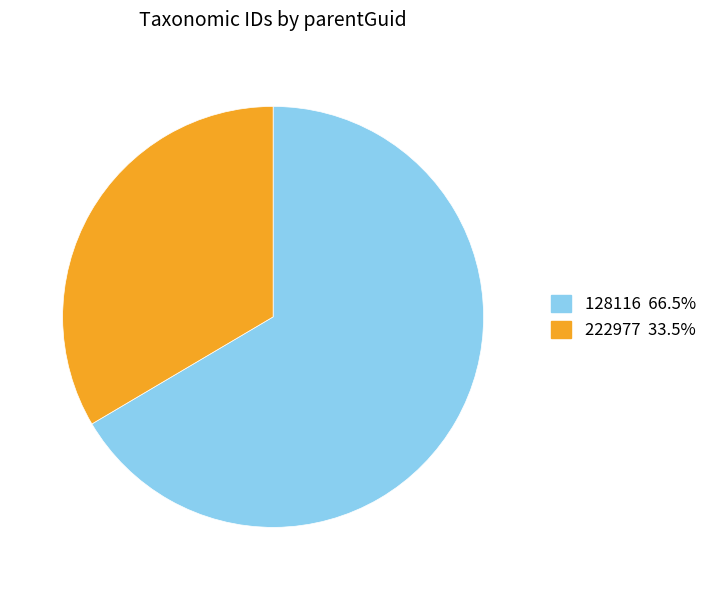

Which slice represents more than half of the pie?

128116